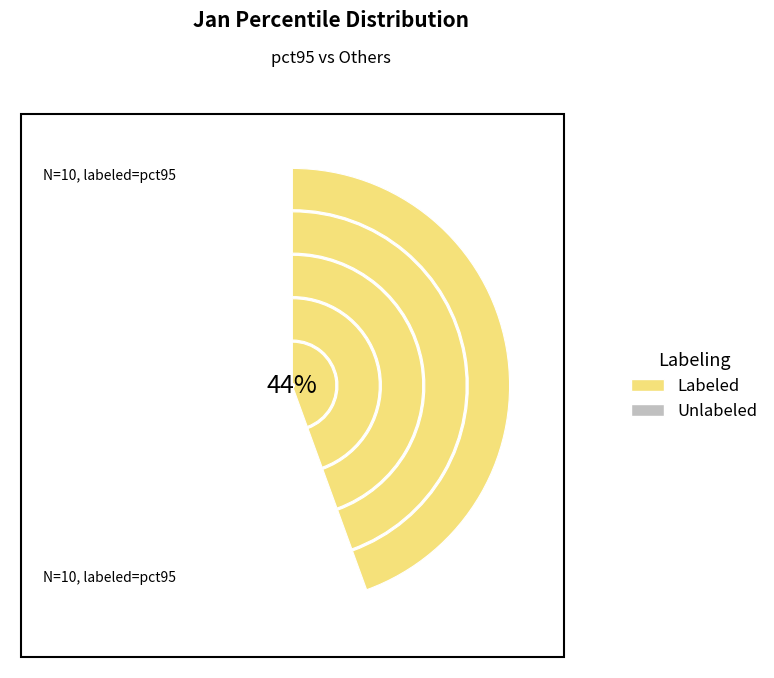

To the nearest percent, what is the difference between the pct55 and pct85 slice percentages?

1%